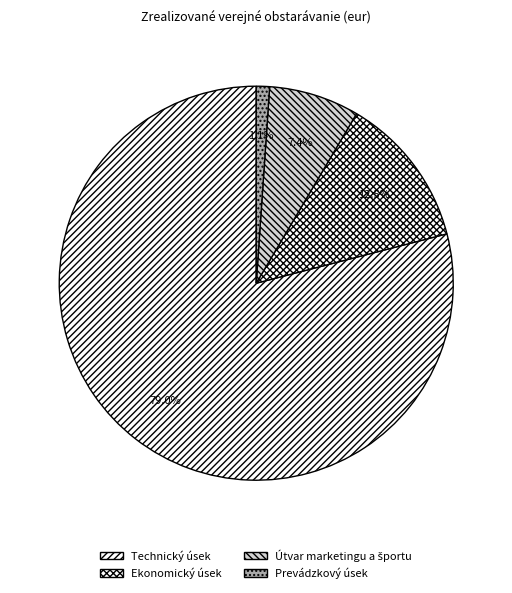

Do Ekonomický úsek and Prevádzkový úsek together represent more than half of the pie?

No